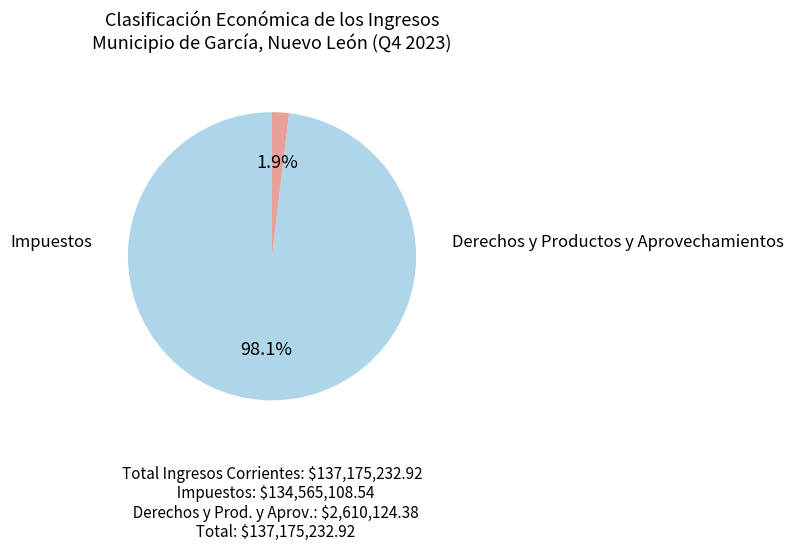

Does any single category account for the majority?

Yes